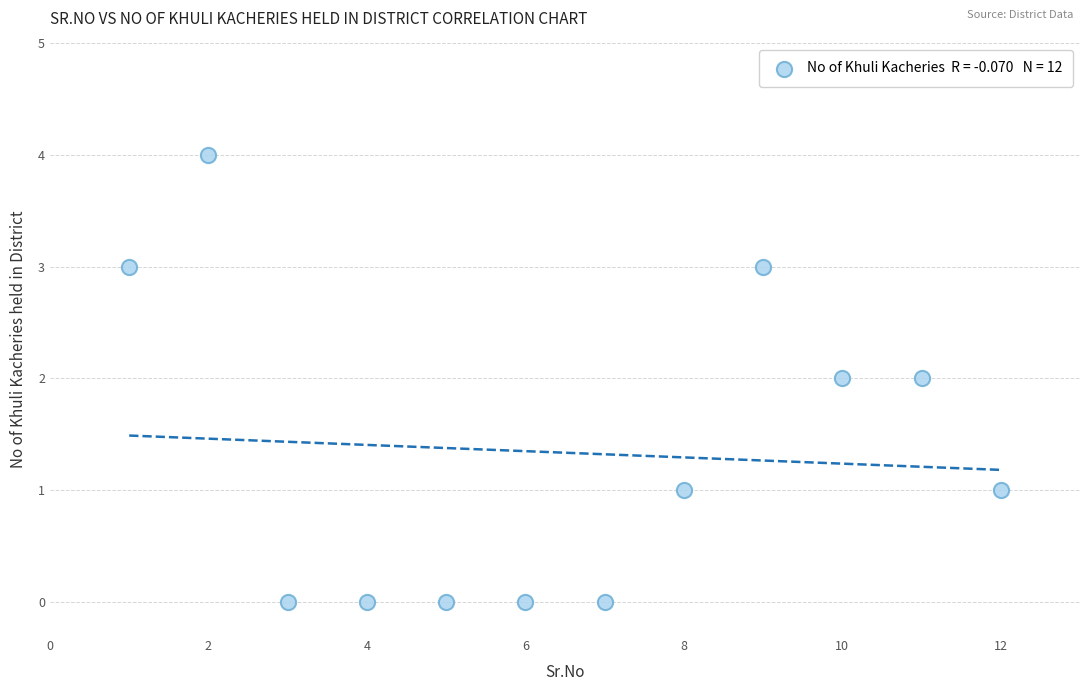

What is the range of Y values (max minus min)?

4